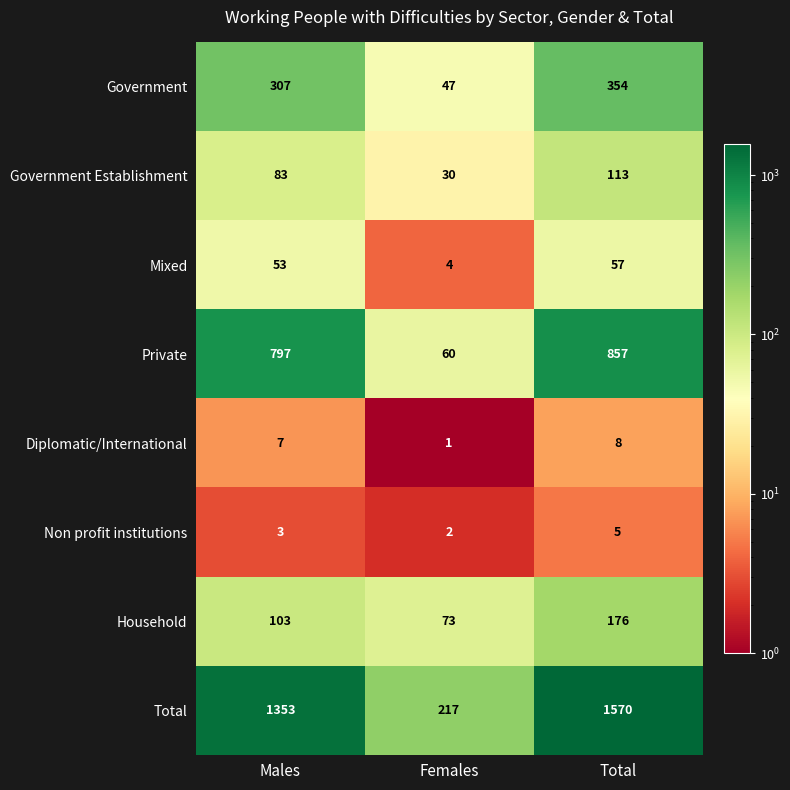

Reading right to left, list all the values displayed in this chart.

Government: 354	47	307
Government Establishment: 113	30	83
Mixed: 57	4	53
Private: 857	60	797
Diplomatic/International: 8	1	7
Non profit institutions: 5	2	3
Household: 176	73	103
Total: 1570	217	1353